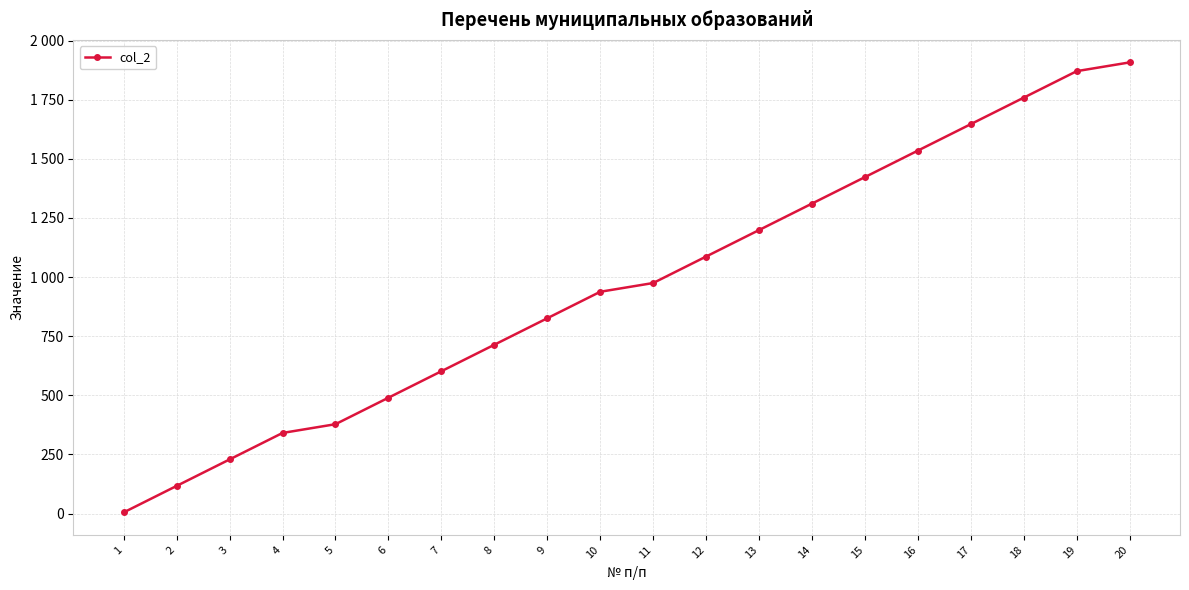

What is the maximum value shown in the chart?

1908